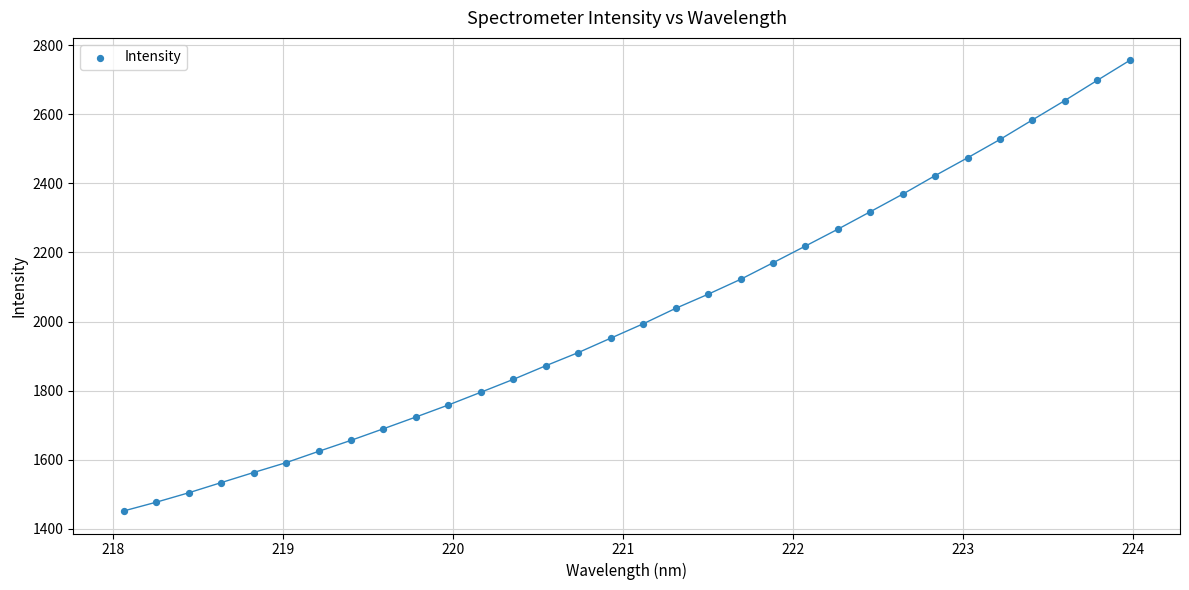

What is the range of Y values (max minus min)?

1303.5